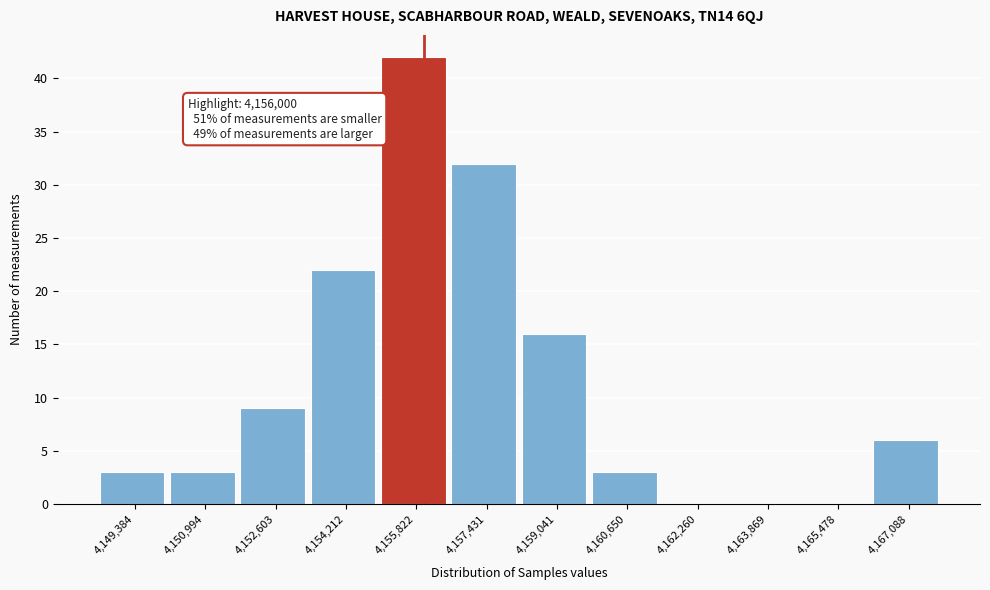

Which range on the x-axis has the tallest bar?

4155000 to 4156600